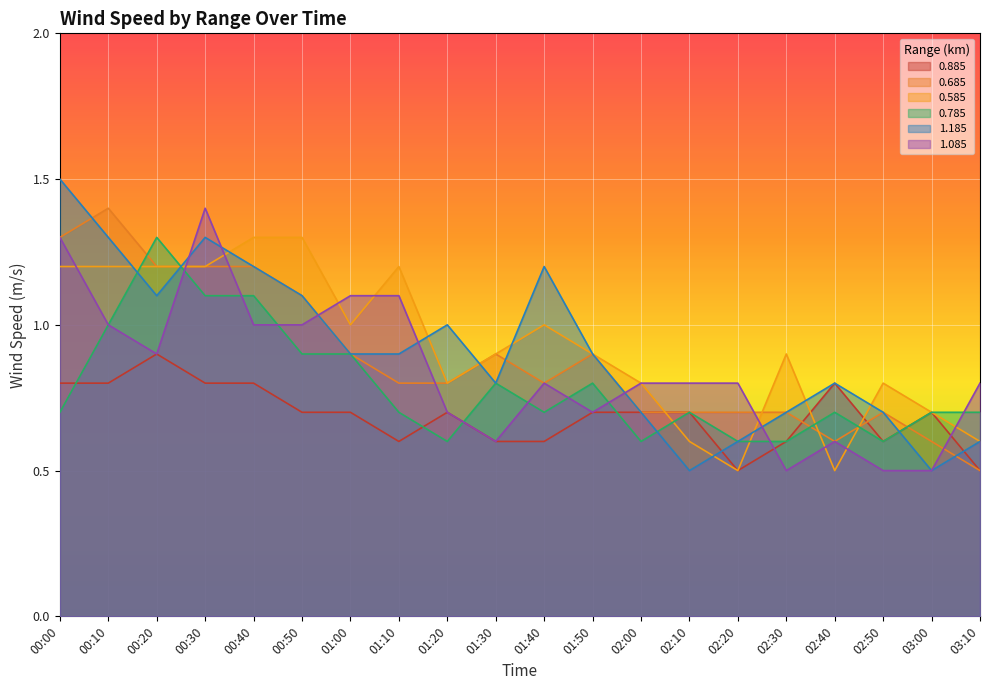

Which series has the widest spread of values?

1.185